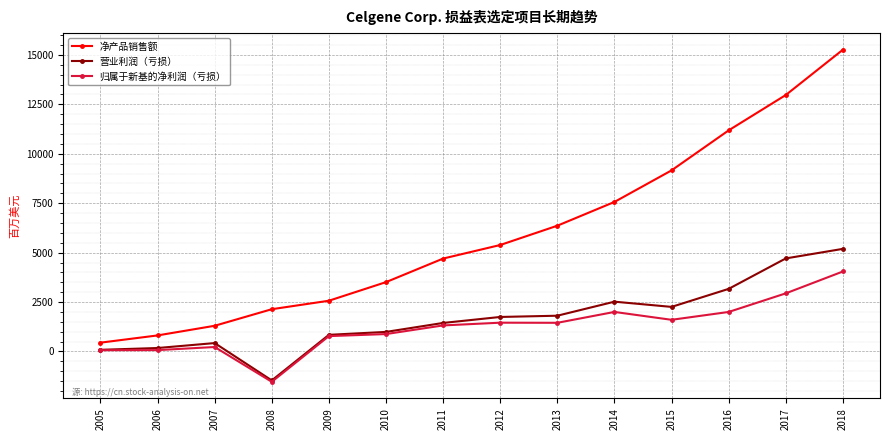

What is the sum of the 营业利润（亏损） values at 2009 and 2012?

2588